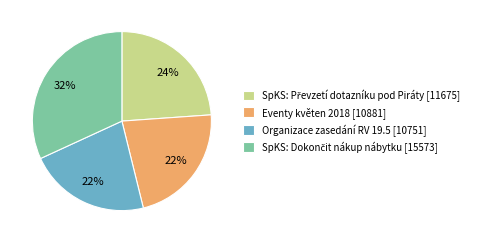

What is the ratio of the value at Organizace zasedání RV 19.5 [10751] to the value at Eventy květen 2018 [10881]?

1.0